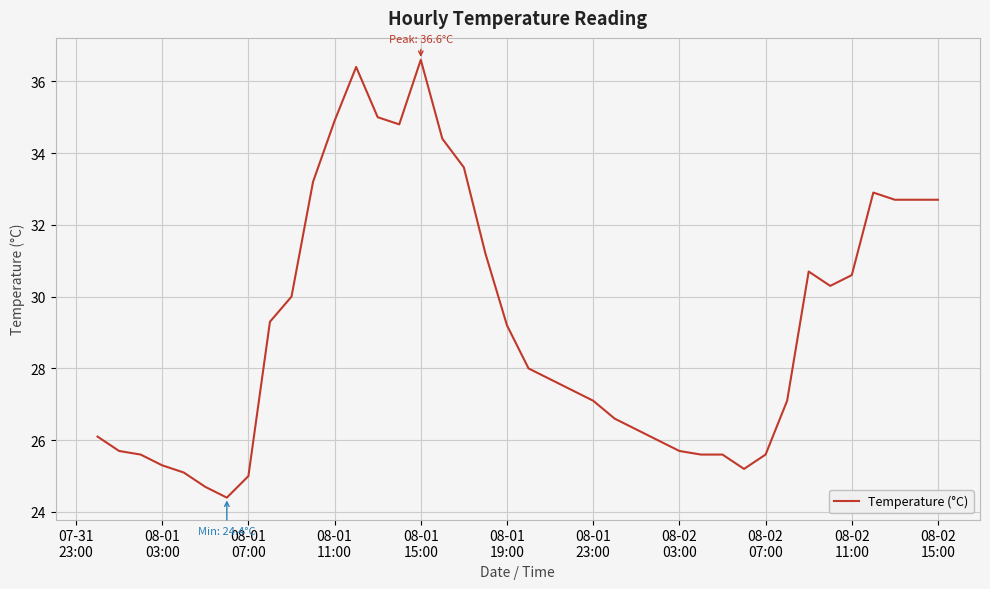

True or false: there are more than 0 points higher than both neighbors.

True